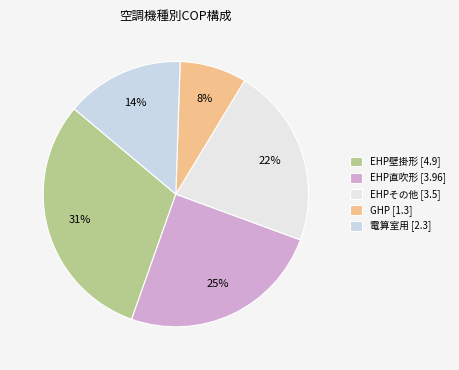

What is the change in value from EHP壁掛形 to 電算室用?

-2.6